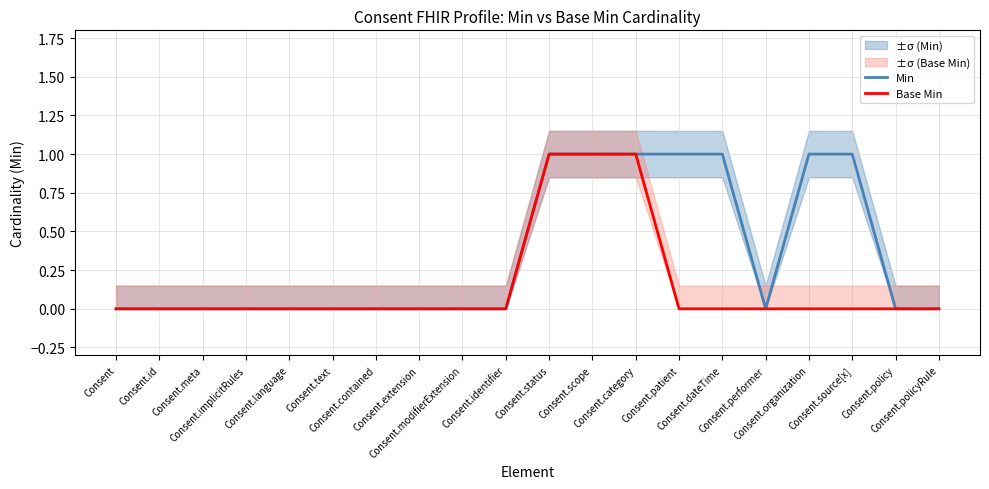

What is the difference between the maximum and second lowest values in the Min series?

1